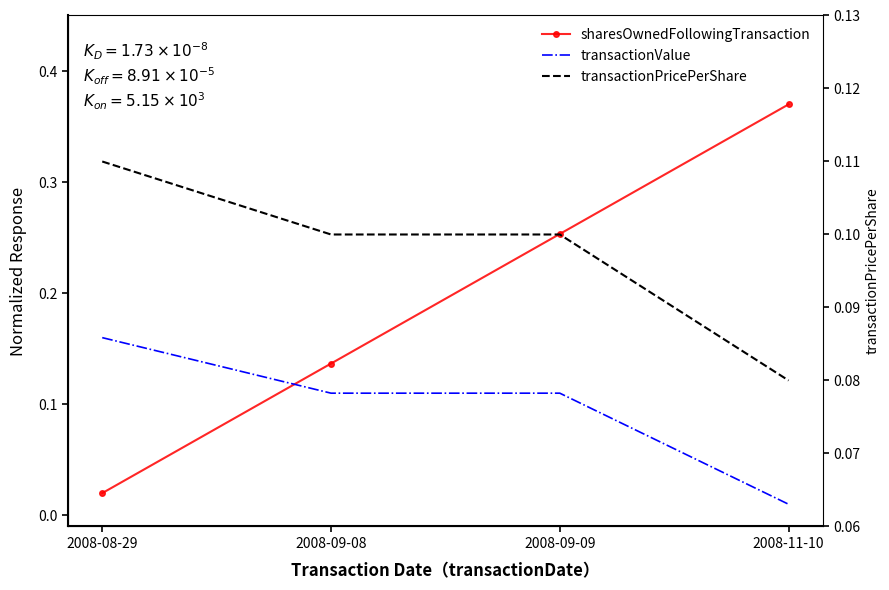

Which series has the largest total across all categories?

sharesOwnedFollowingTransaction